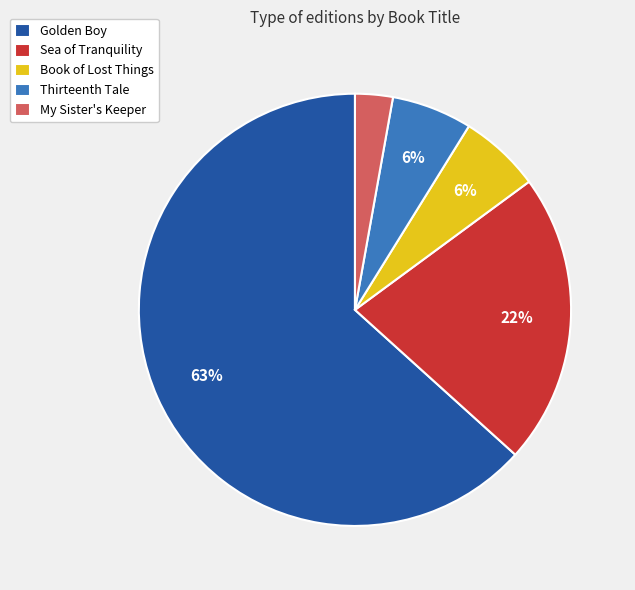

Is it true that Book of Lost Things is 14% of the pie?

False